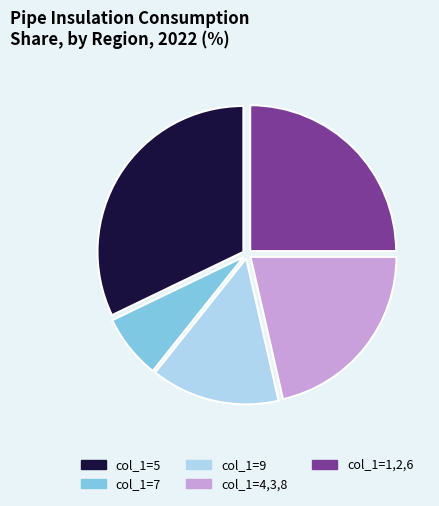

Is there any slice that represents more than half of the pie?

No